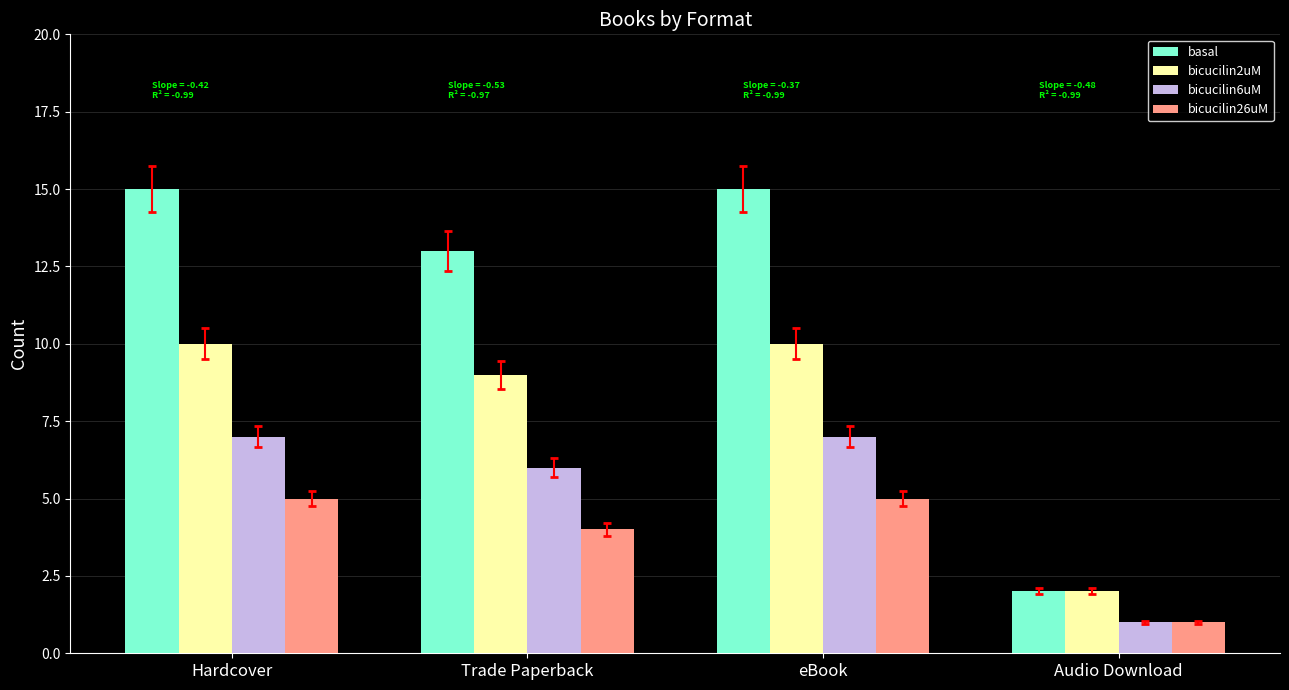

What is the total value across all series at eBook?

37